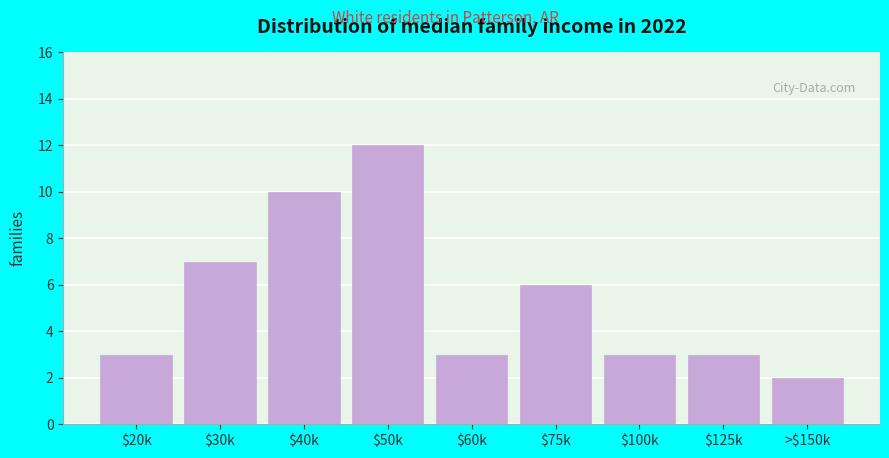

Reading right to left, transcribe all the data shown in this chart.

2	3	3	6	3	12	10	7	3